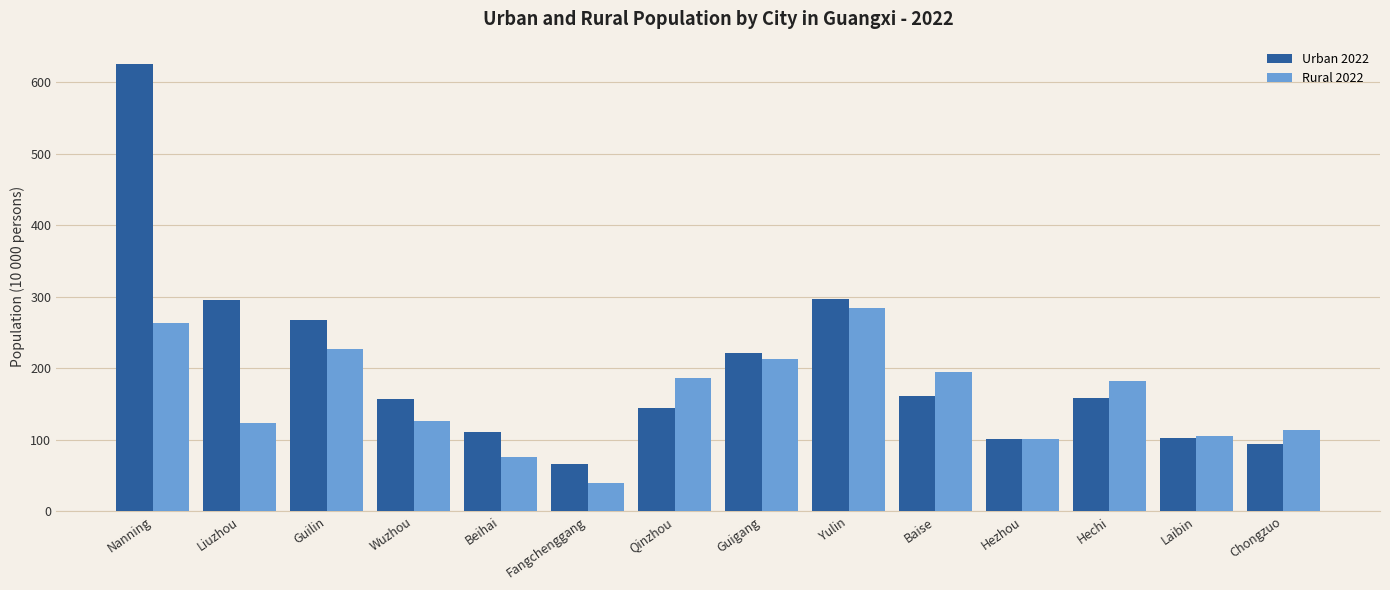

What are all the series names shown in the legend?

Urban 2022, Rural 2022